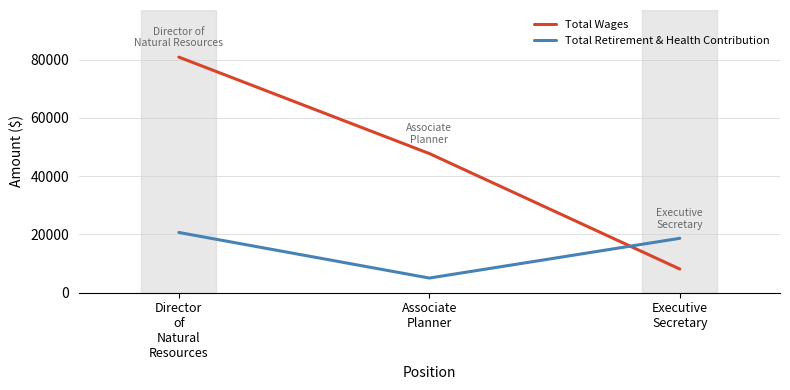

At which category is the sum across all series the highest?

Director
of
Natural
Resources